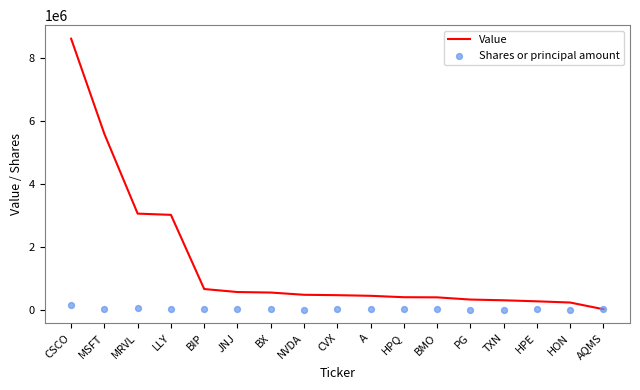

Which series contains the highest Y value?

Value